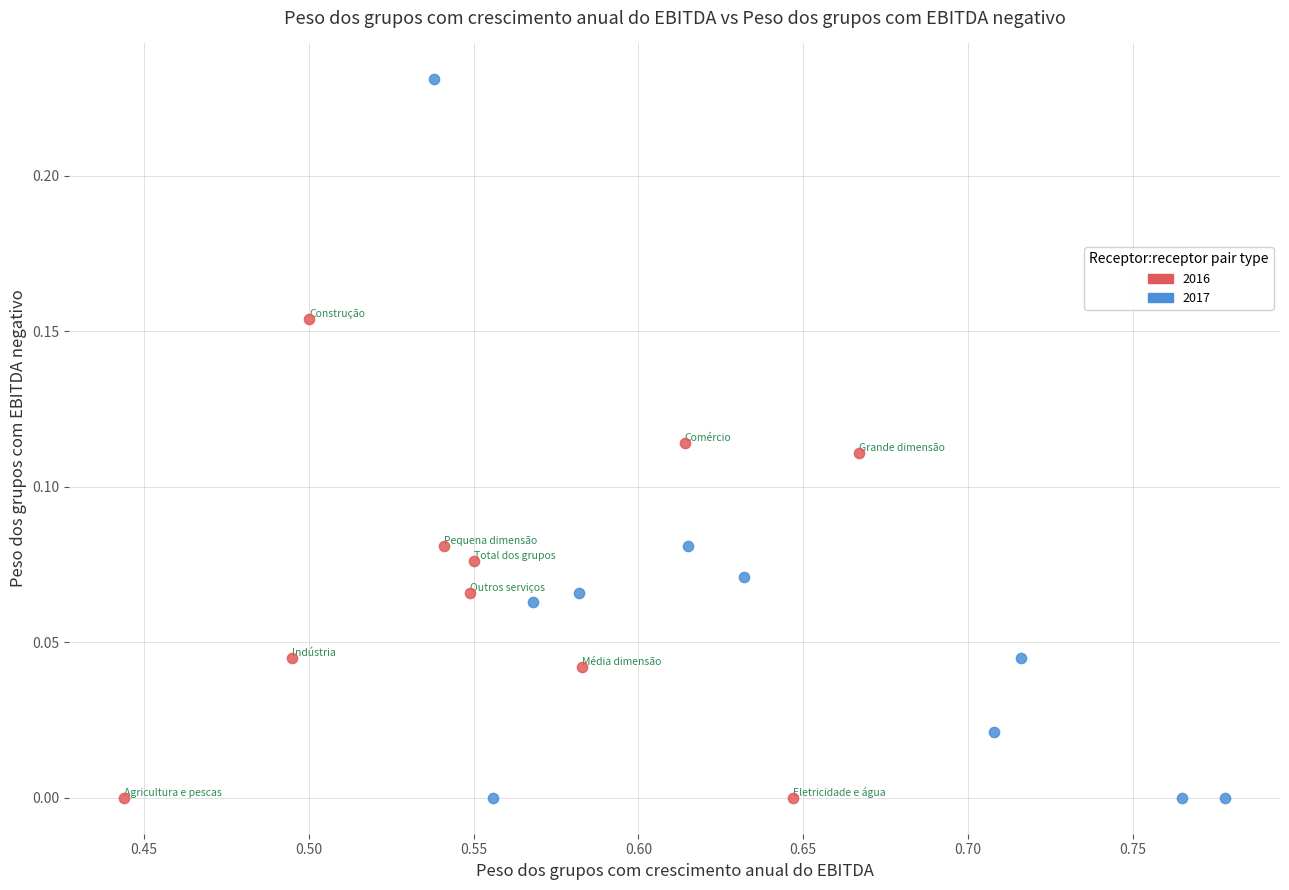

Which series reaches the maximum Y coordinate?

2017